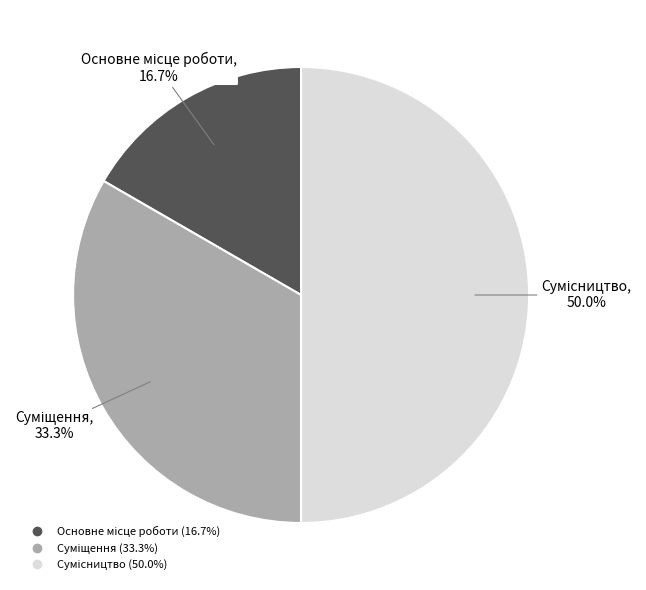

Rank the categories by value from highest to lowest.

Сумісництво, Суміщення, Основне місце роботи